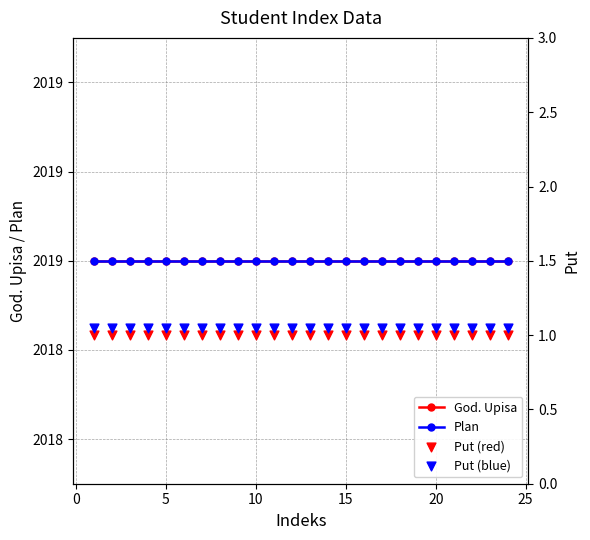

Which series has the largest total across all categories?

God. Upisa